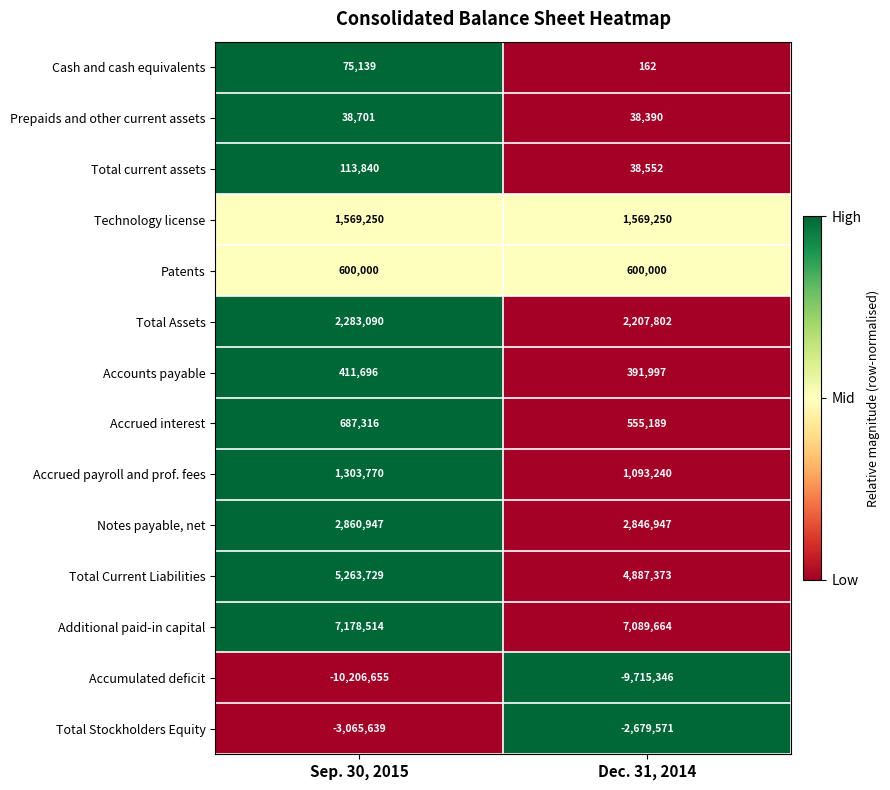

Reading left to right, list all the values displayed in this chart.

Cash and cash equivalents: 75139	162
Prepaids and other current assets: 38701	38390
Total current assets: 113840	38552
Technology license: 1569250	1569250
Patents: 600000	600000
Total Assets: 2283090	2207802
Accounts payable: 411696	391997
Accrued interest: 687316	555189
Accrued payroll and prof. fees: 1303770	1093240
Notes payable, net: 2860947	2846947
Total Current Liabilities: 5263729	4887373
Additional paid-in capital: 7178514	7089664
Accumulated deficit: -10206655	-9715346
Total Stockholders Equity: -3065639	-2679571